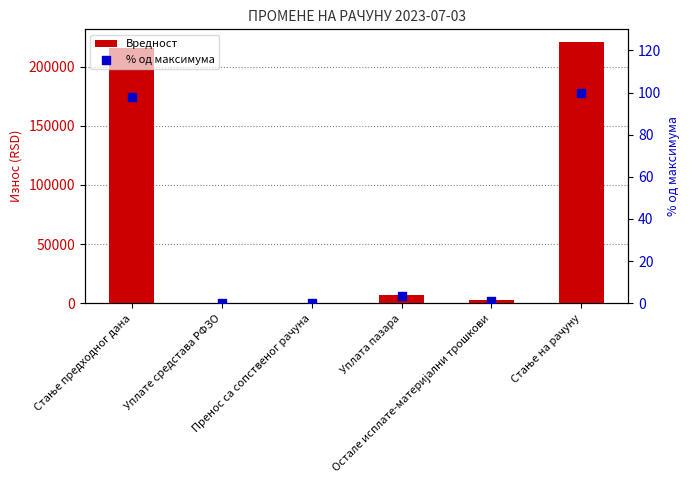

What are all the series names shown in the legend?

Вредност, % од максимума